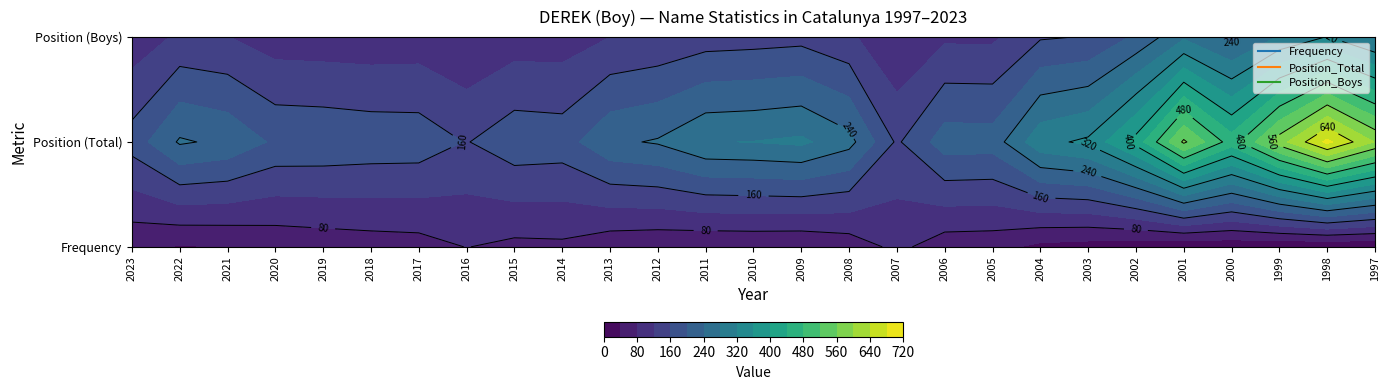

True or false: Frequency has a value of 48 at 2007.

False